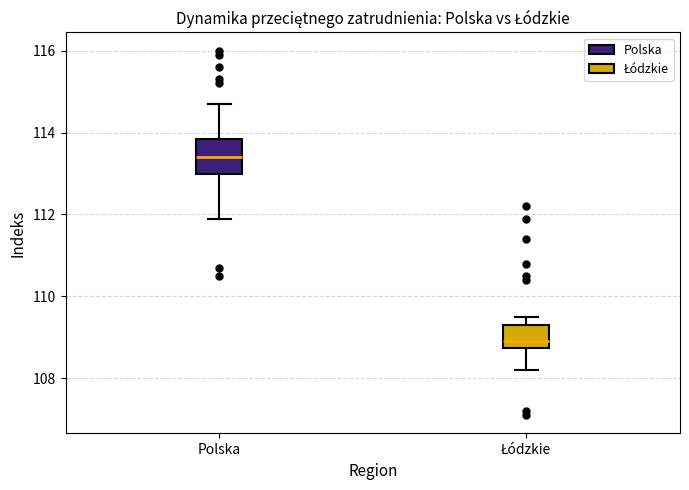

Reading left to right, transcribe this box plot: for each box, give where its median line is, the range the box spans, and where its two whiskers end, as read against the y-axis. The values are not printed on the chart, so give them approximately, as read against the axis.

Polska: median 113.4, box 113.0 to 113.8, whiskers 112.0 to 114.8
Łódzkie: median 109.0, box 108.8 to 109.4, whiskers 108.2 to 109.6